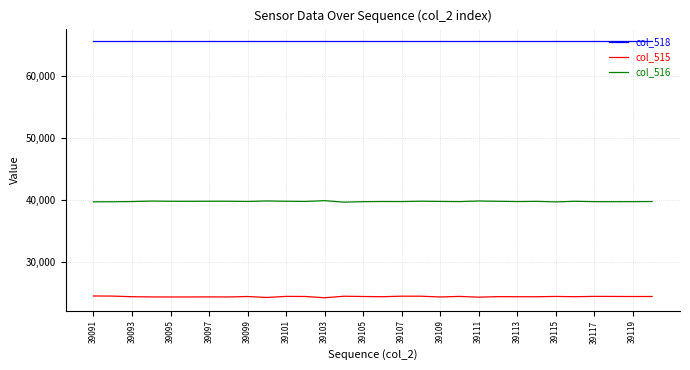

Which series has the largest total across all categories?

col_518